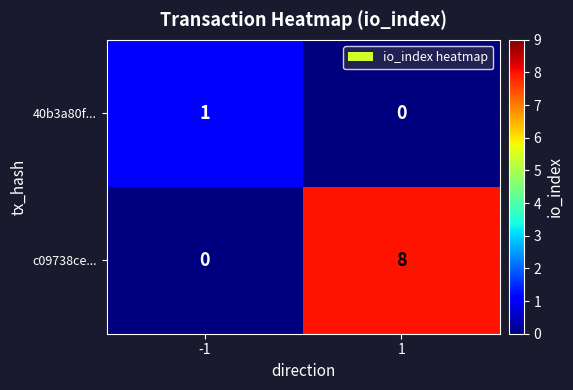

What is the difference between the c09738ce... values at -1 and 1?

8